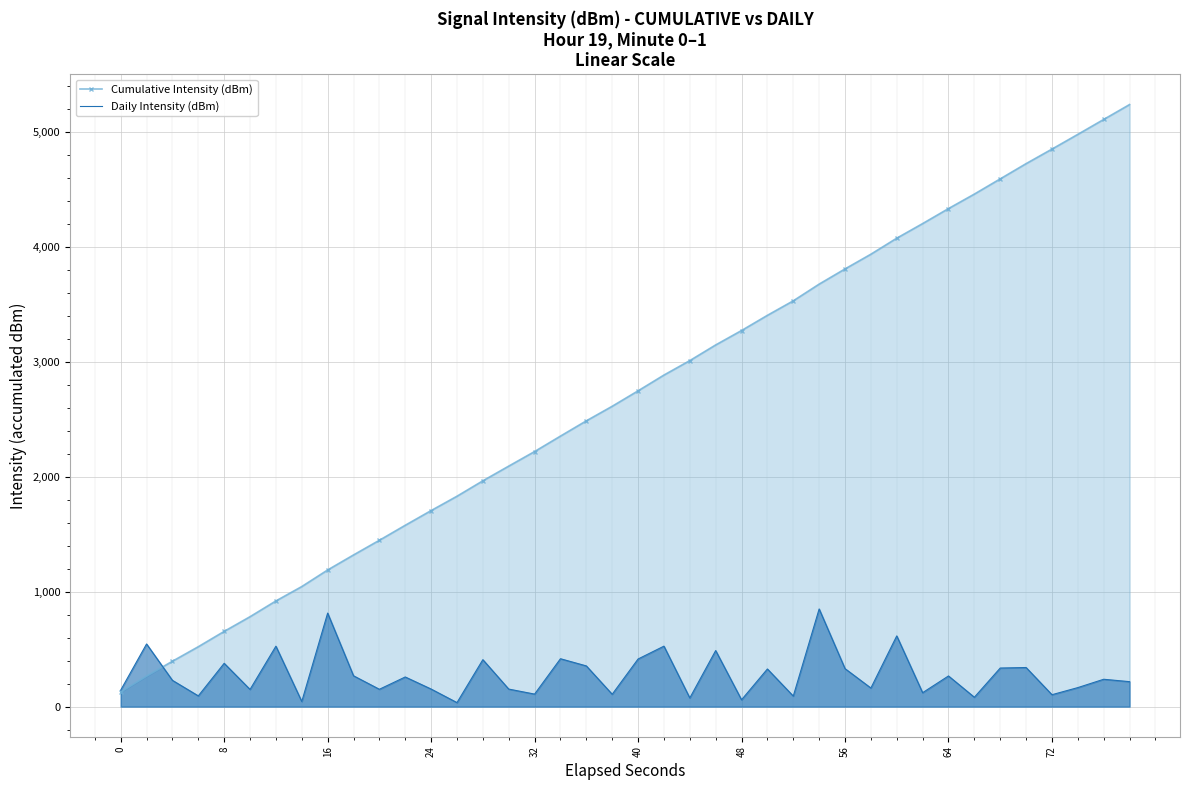

List the series in order of their overall mean, highest first.

Cumulative Intensity (dBm), Daily Intensity (dBm)